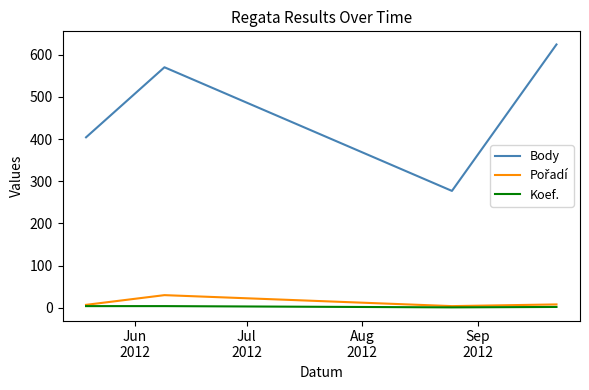

How many lines are shown in the chart?

3